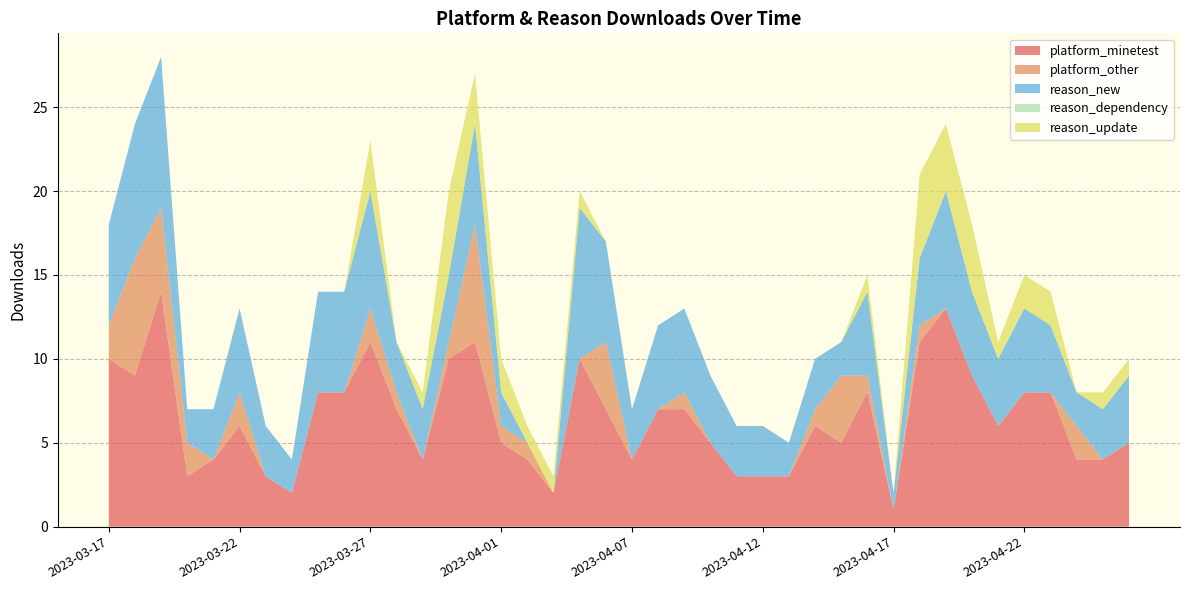

Reading right to left, list all the values displayed in this chart.

platform_minetest: 5	4	4	8	8	6	9	13	11	1	8	5	6	3	3	3	5	7	7	4	7	10	2	4	5	11	10	4	7	11	8	8	2	3	6	4	3	14	9	10
platform_other: 0	0	2	0	0	0	0	0	1	0	1	4	1	0	0	0	0	1	0	0	4	0	0	1	1	7	1	0	1	2	0	0	0	0	2	0	2	5	7	2
reason_new: 4	3	2	4	5	4	5	7	4	1	5	2	3	2	3	3	4	5	5	3	6	9	0	0	2	6	4	3	3	7	6	6	2	3	5	3	2	9	8	6
reason_dependency: 0	0	0	0	0	0	0	0	0	0	0	0	0	0	0	0	0	0	0	0	0	0	0	0	0	0	0	0	0	0	0	0	0	0	0	0	0	0	0	0
reason_update: 1	1	0	2	2	1	4	4	5	0	1	0	0	0	0	0	0	0	0	0	0	1	1	1	2	3	5	1	0	3	0	0	0	0	0	0	0	0	0	0